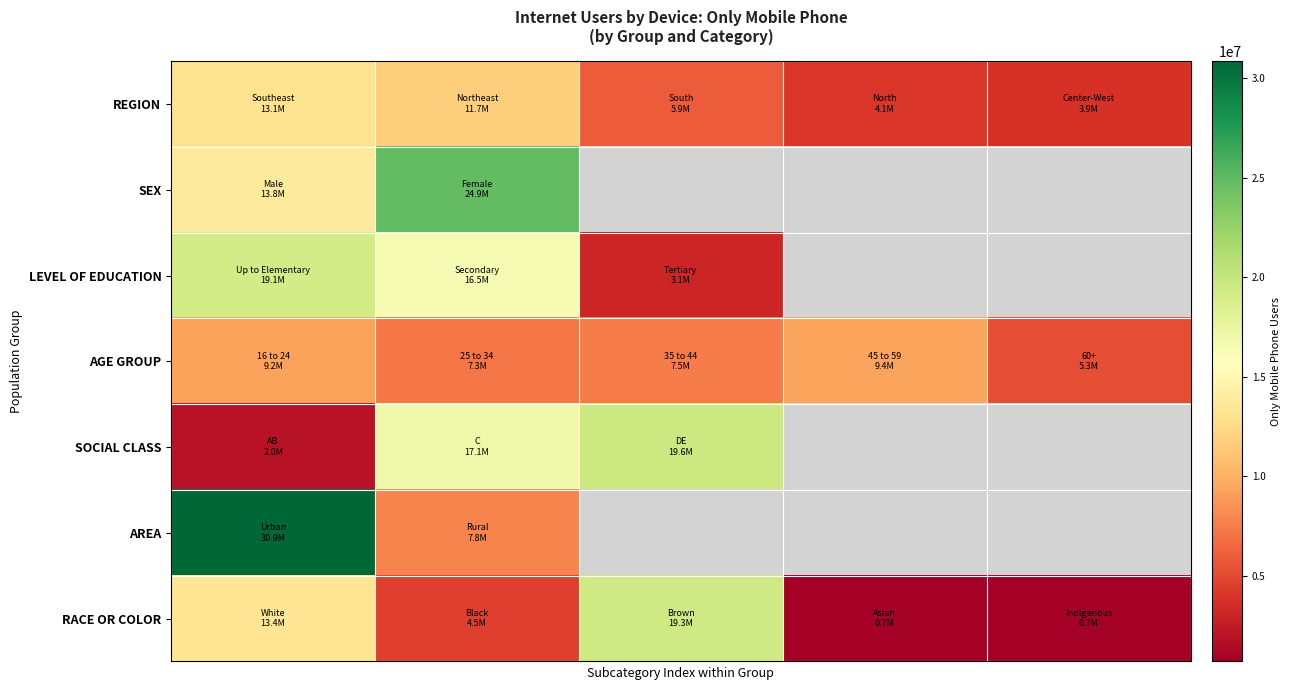

What is the difference between the highest and lowest values at 2?

16545223.0